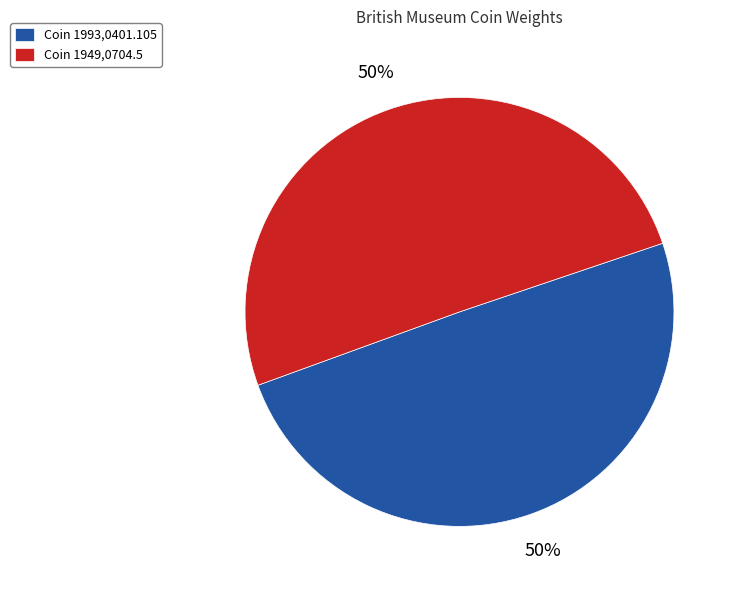

True or false: Coin 1949,0704.5 accounts for 58% of the total.

False